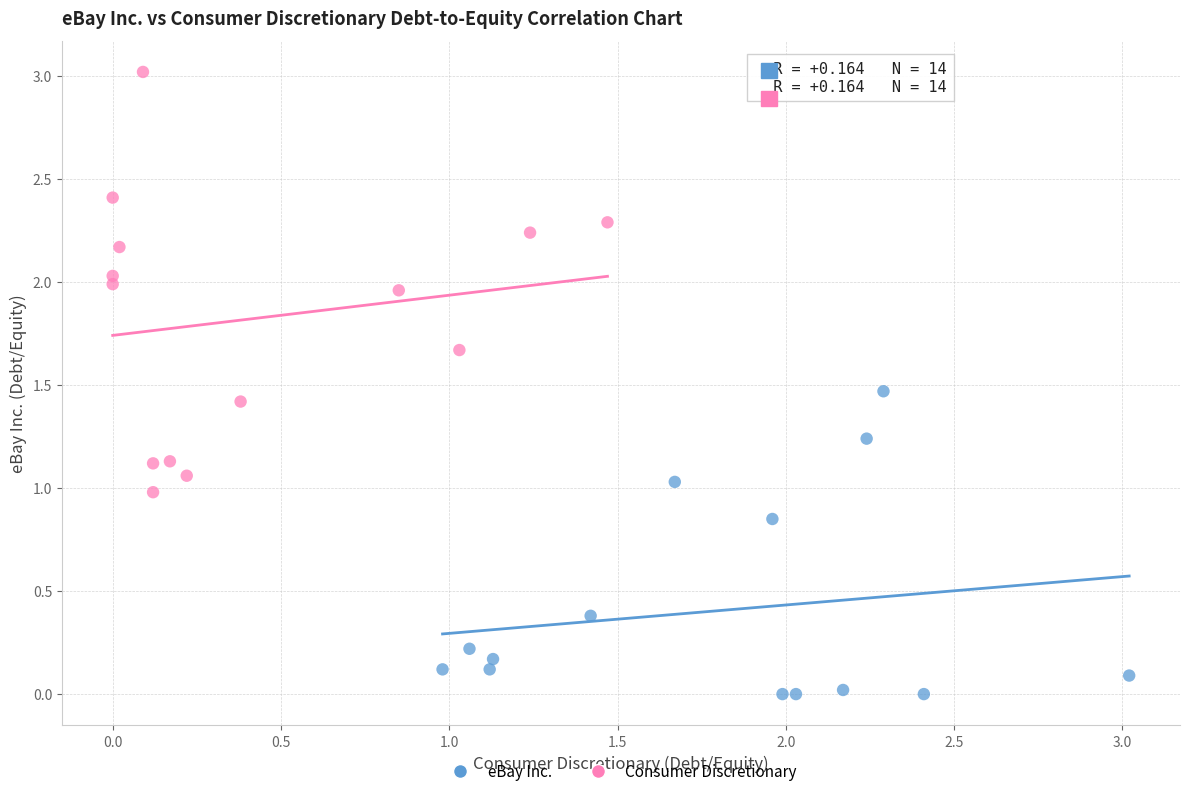

Which series has the largest Y range (max minus min)?

Consumer Discretionary